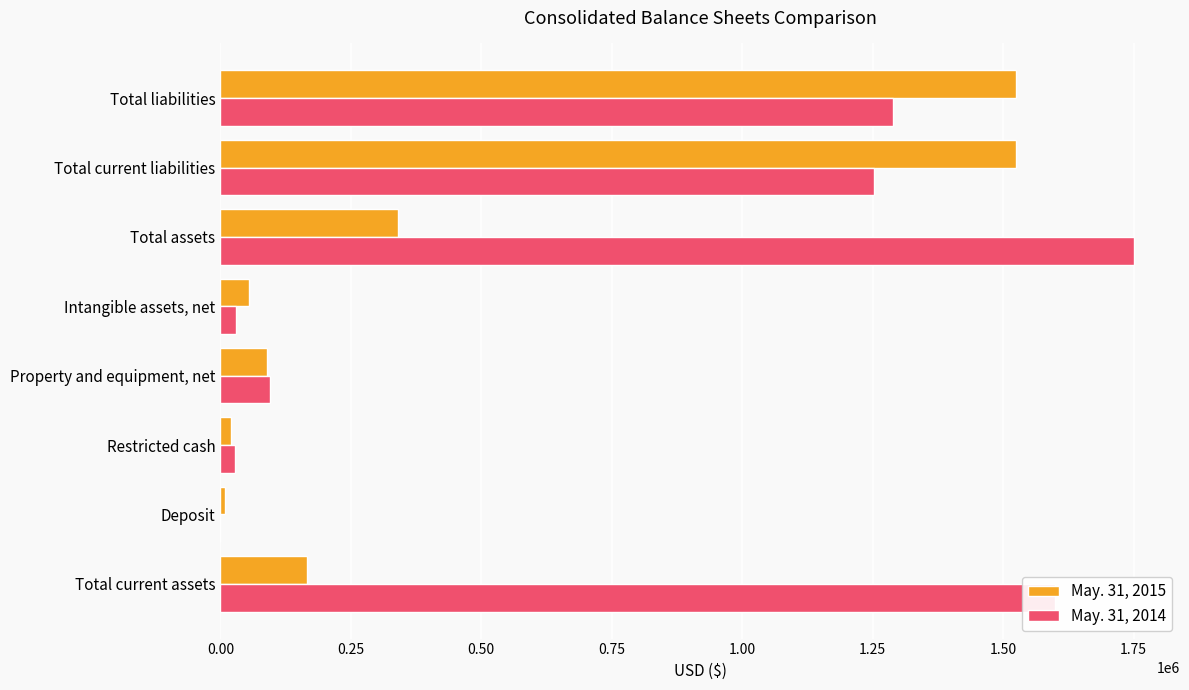

At which category does the chart reach its peak across all series?

Total assets